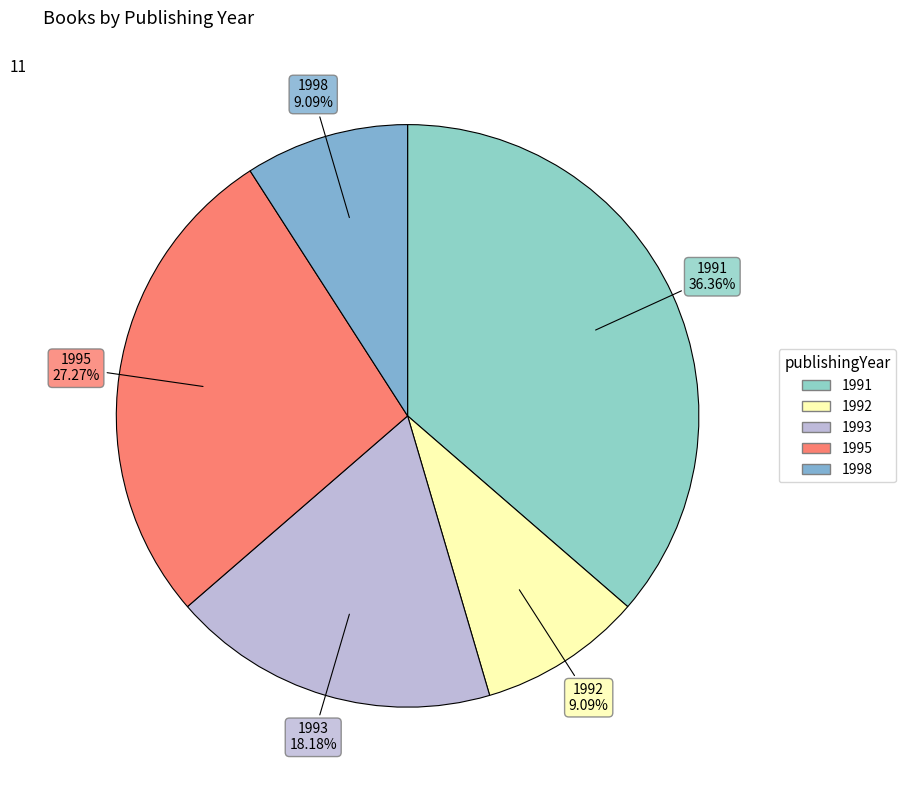

Between 1992 and 1991, which is larger?

1991